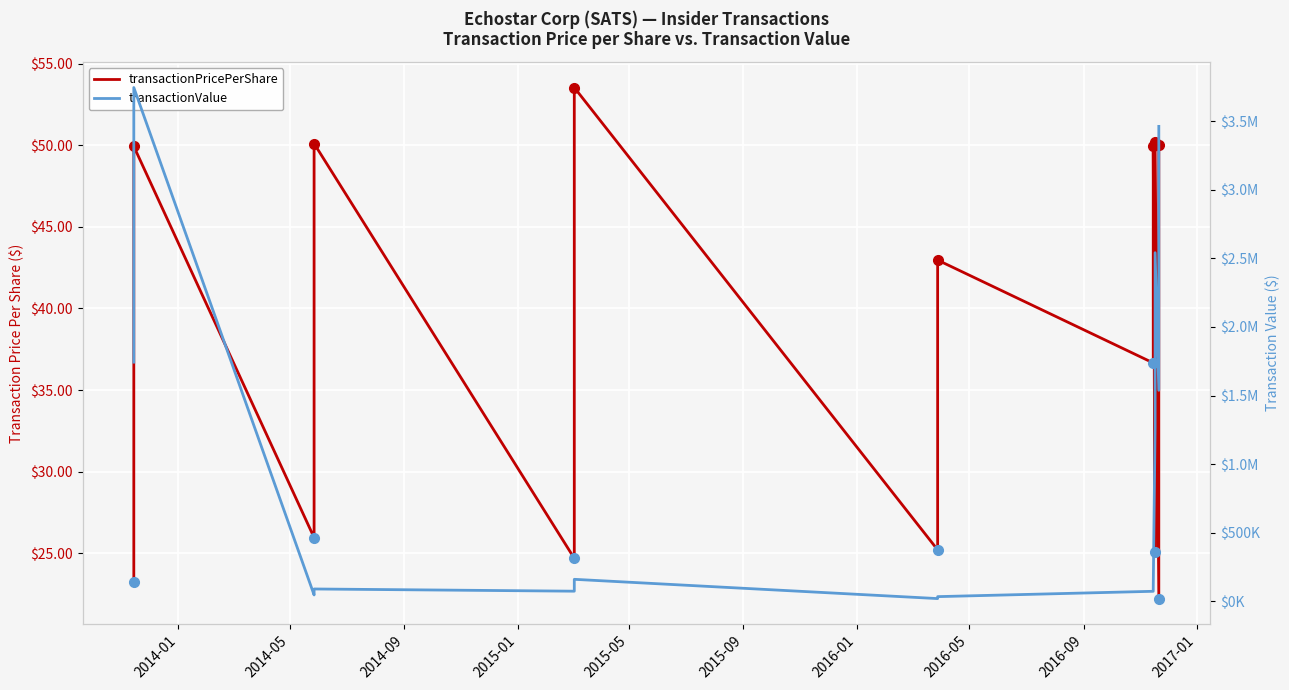

True or false: transactionPricePerShare and transactionValue cross at least once.

False